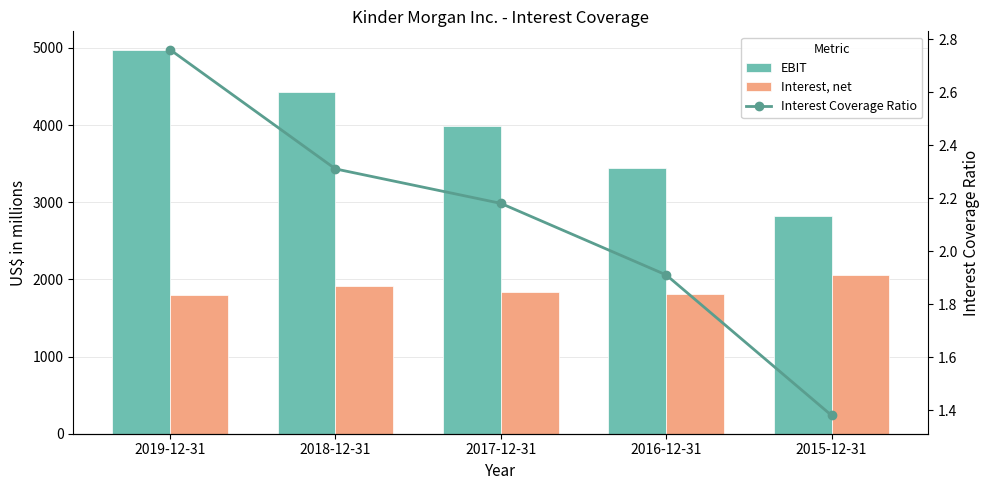

Which series has the largest range (max minus min)?

EBIT